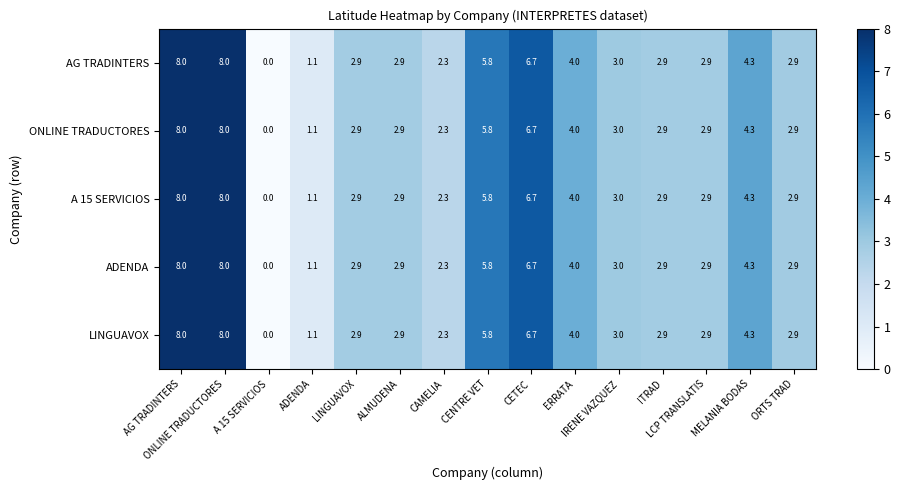

What is the maximum value shown in the chart?

8.0